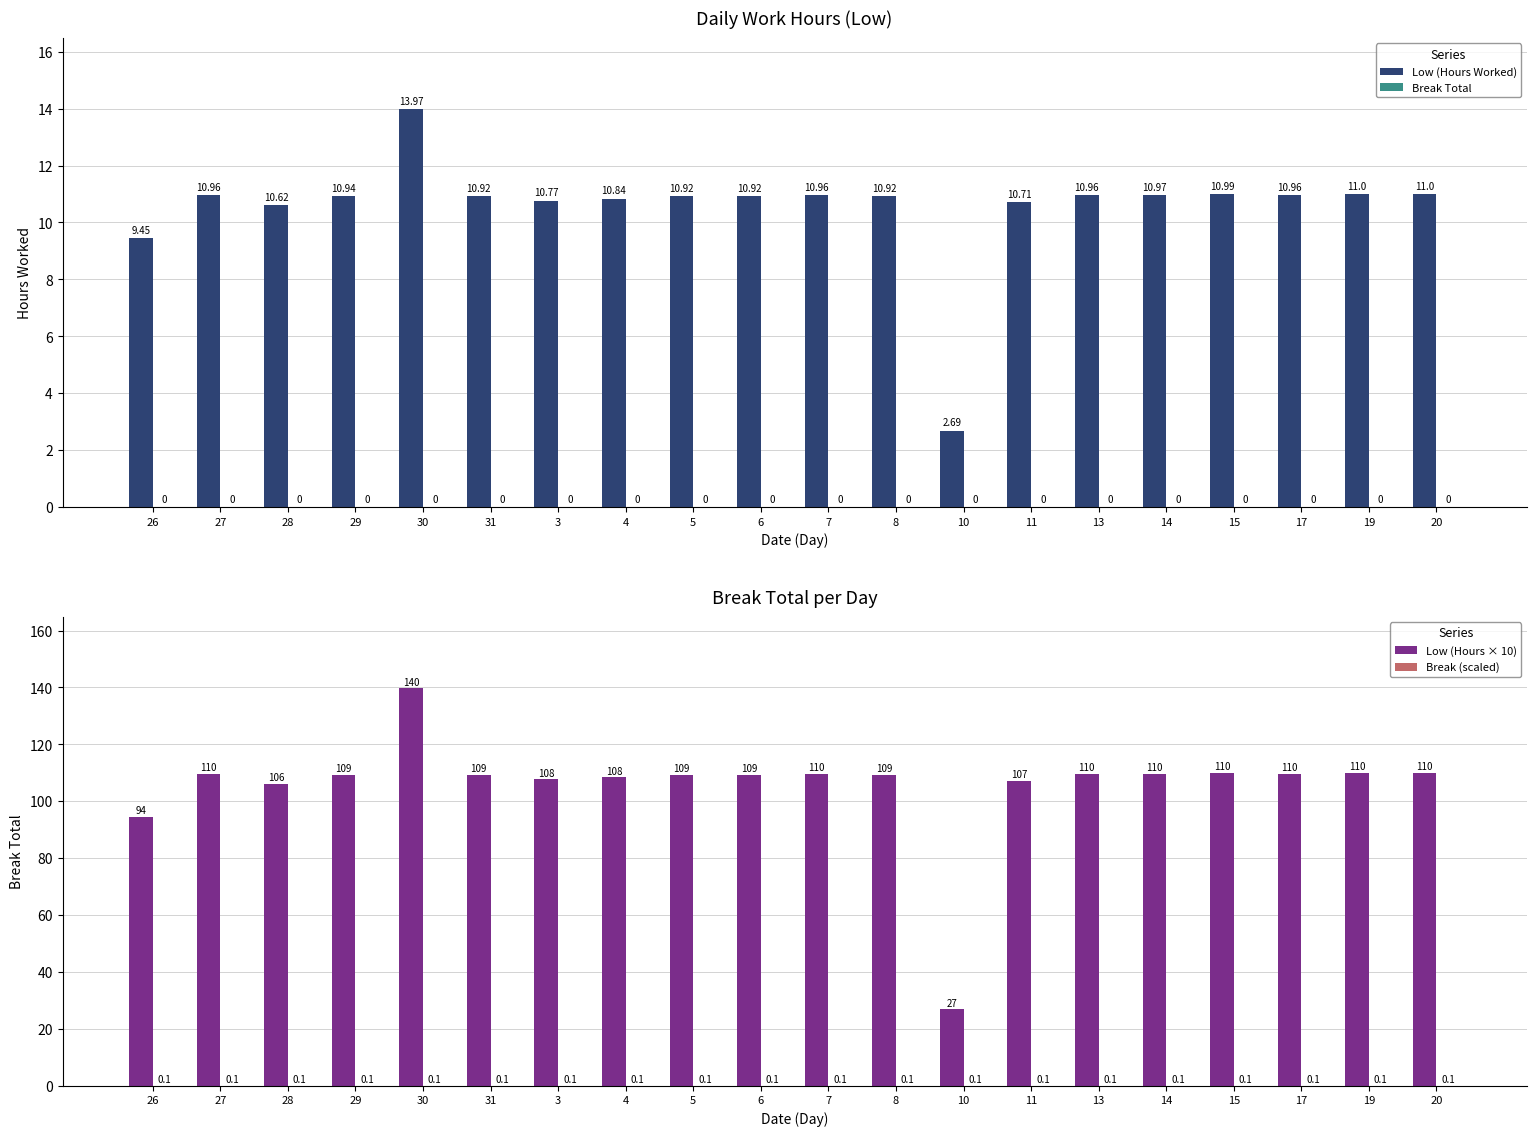

What is the label of the 8th bar from the left?

4